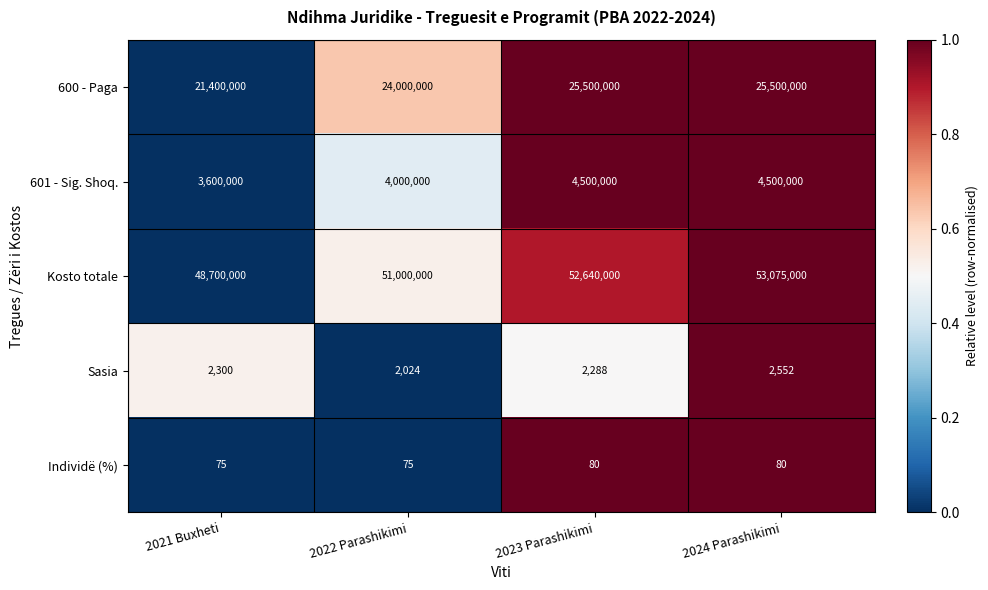

Which series has the largest range (max minus min)?

Kosto totale